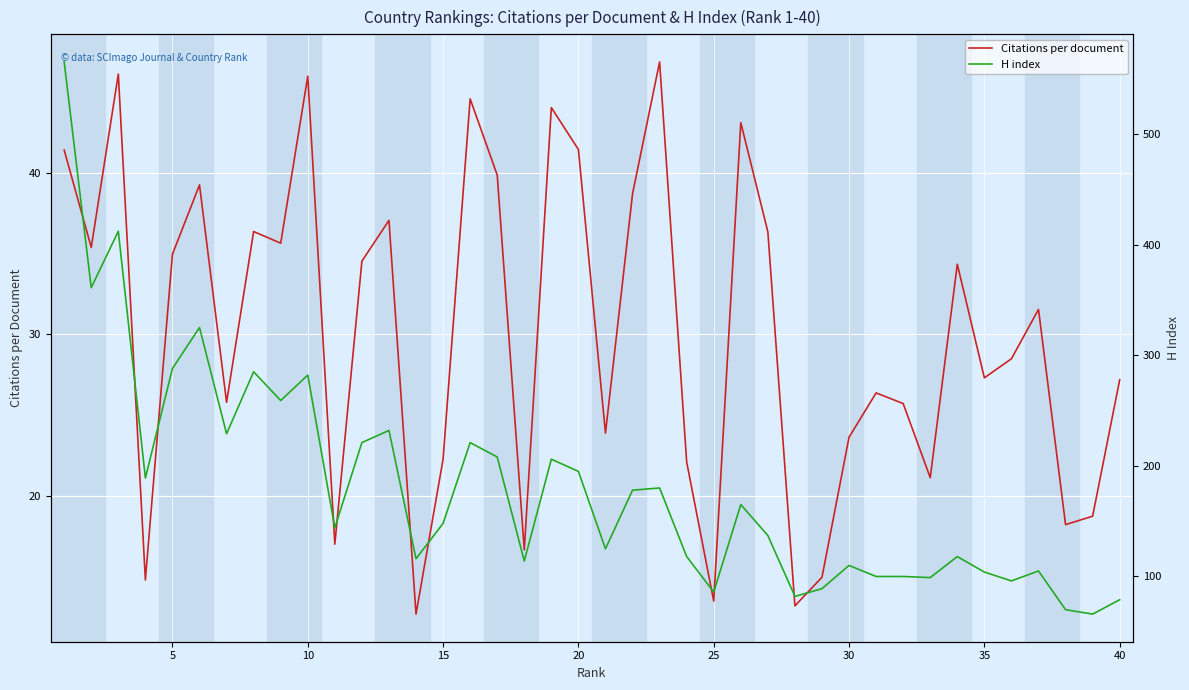

What is the minimum value for Citations per document?

12.7